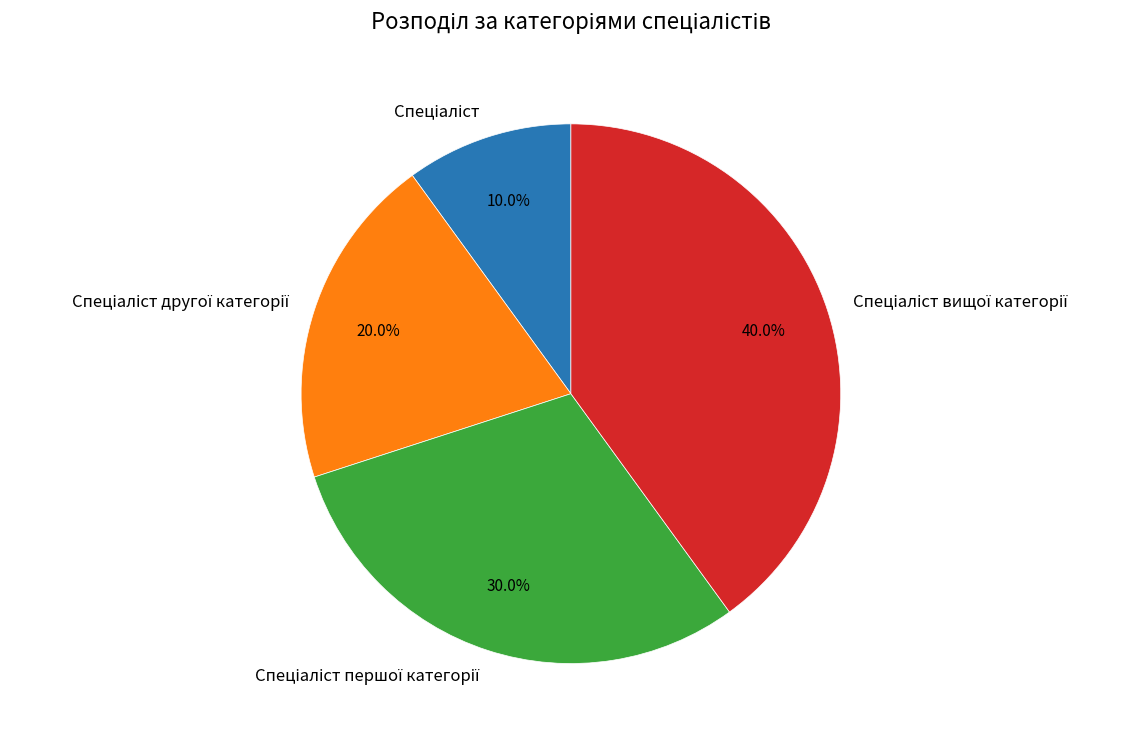

Is there any slice that represents more than half of the pie?

No